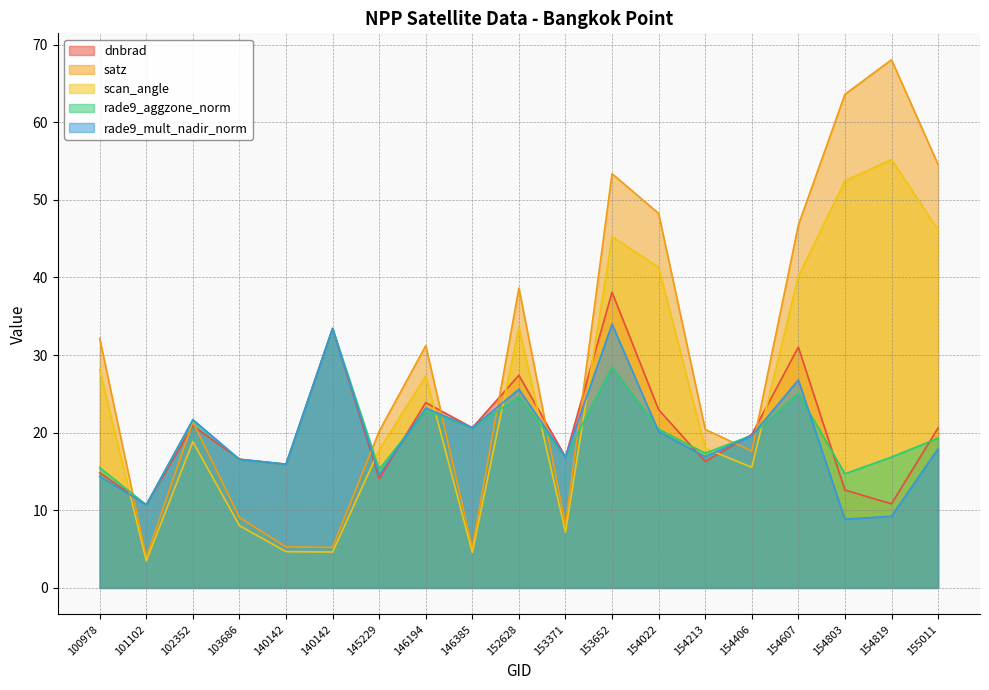

Rank the series at 152628 from lowest to highest value.

rade9_aggzone_norm, rade9_mult_nadir_norm, dnbrad, scan_angle, satz